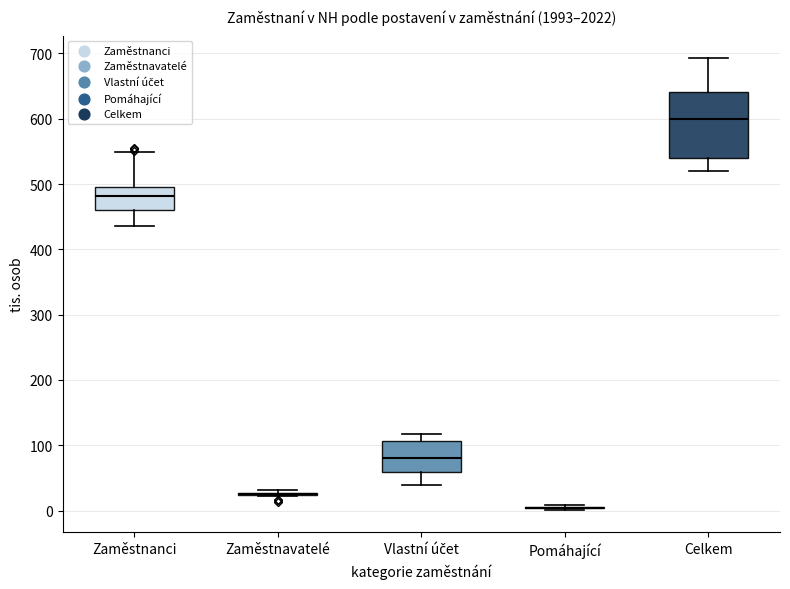

Where is the upper edge of the box for Zaměstnanci on the y-axis? The values are not printed on the chart, so give them approximately, as read against the axis.

500